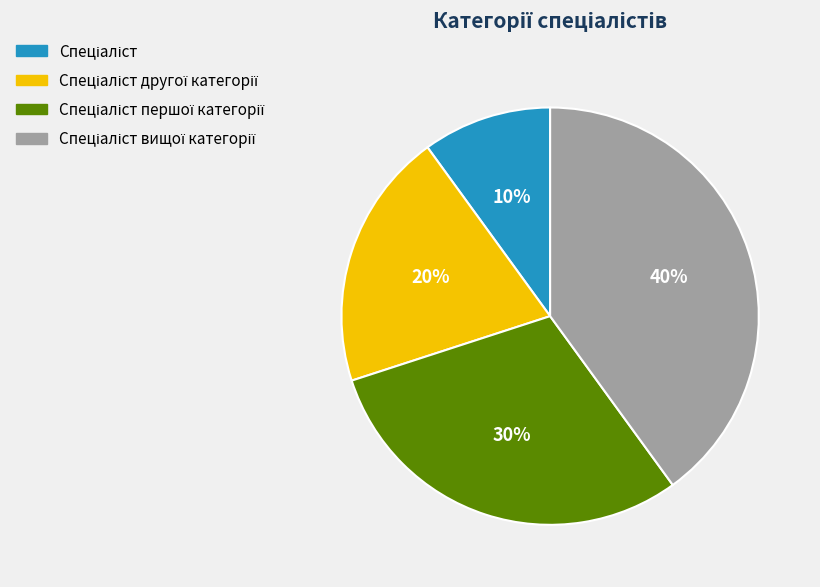

To the nearest percent, what is the average slice percentage?

25%